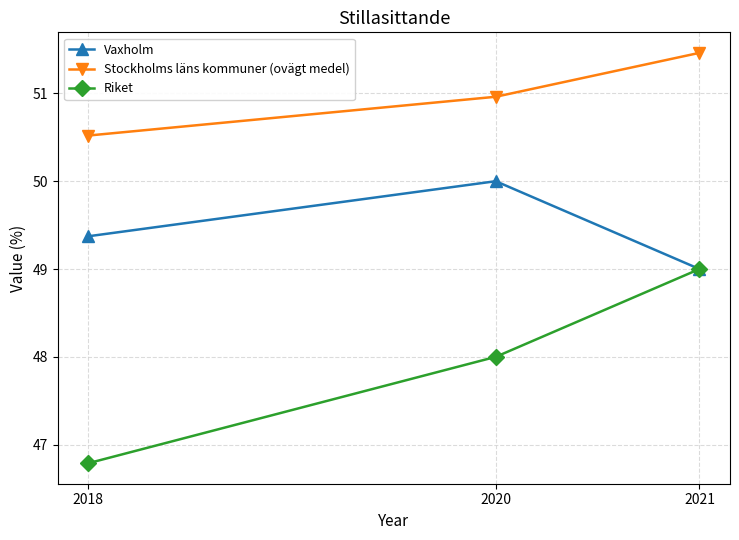

Reading left to right, transcribe all the data shown in this chart.

Vaxholm: 2018=49.4	2020=50.0	2021=49.0
Stockholms läns kommuner (ovägt medel): 2018=50.5	2020=51.0	2021=51.5
Riket: 2018=46.8	2020=48.0	2021=49.0